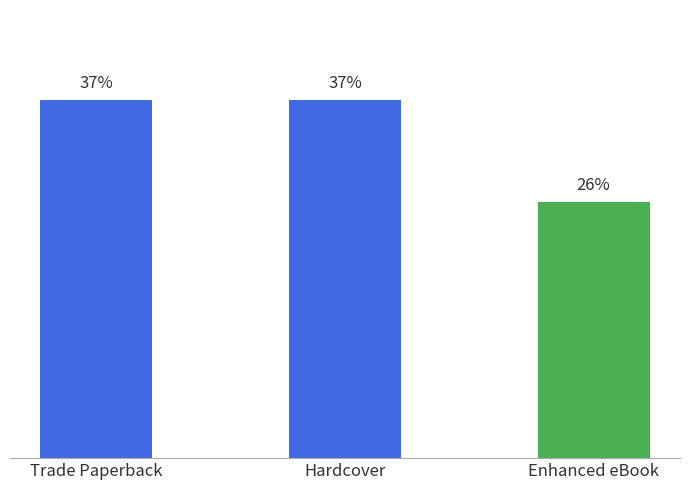

Which has a higher value, Enhanced eBook or Trade Paperback?

Trade Paperback